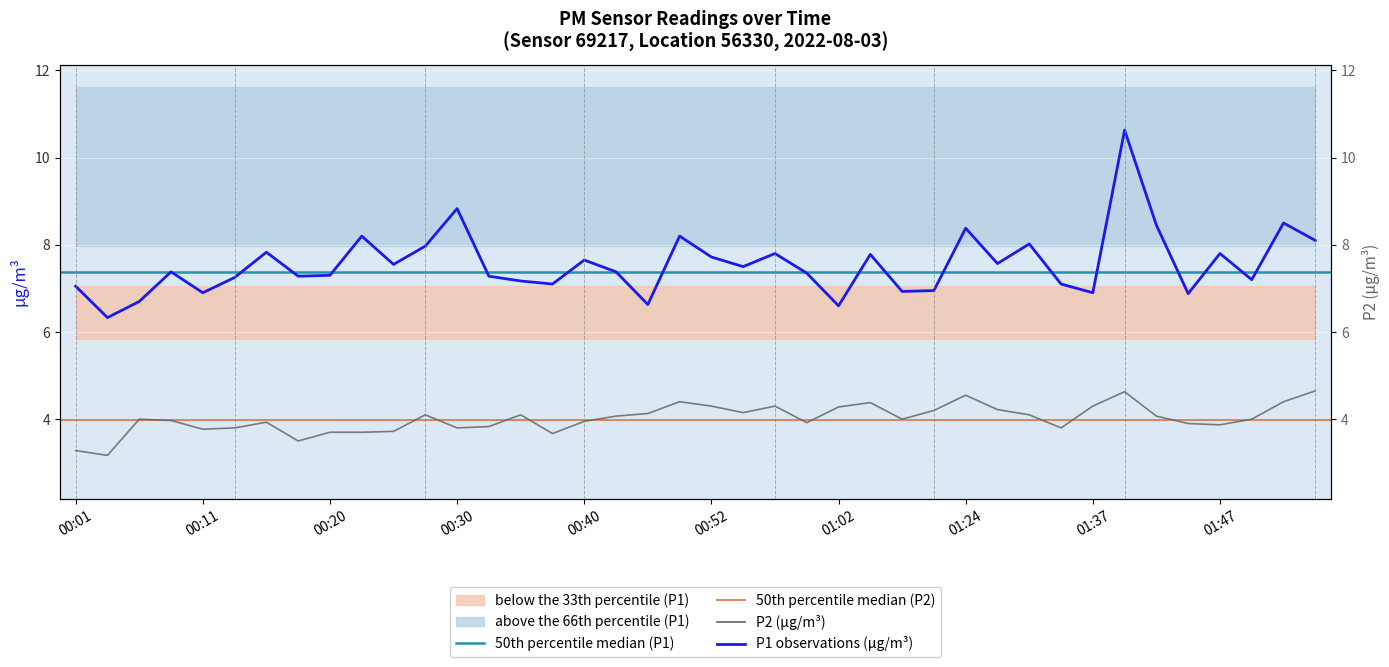

At which category is the sum across all series the highest?

01:40